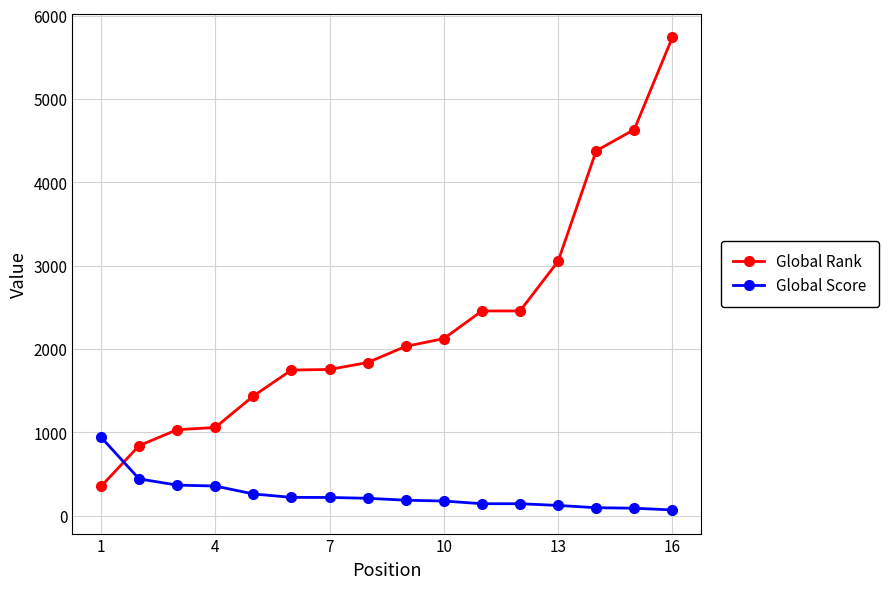

What is the highest value of the Global Rank series?

5740